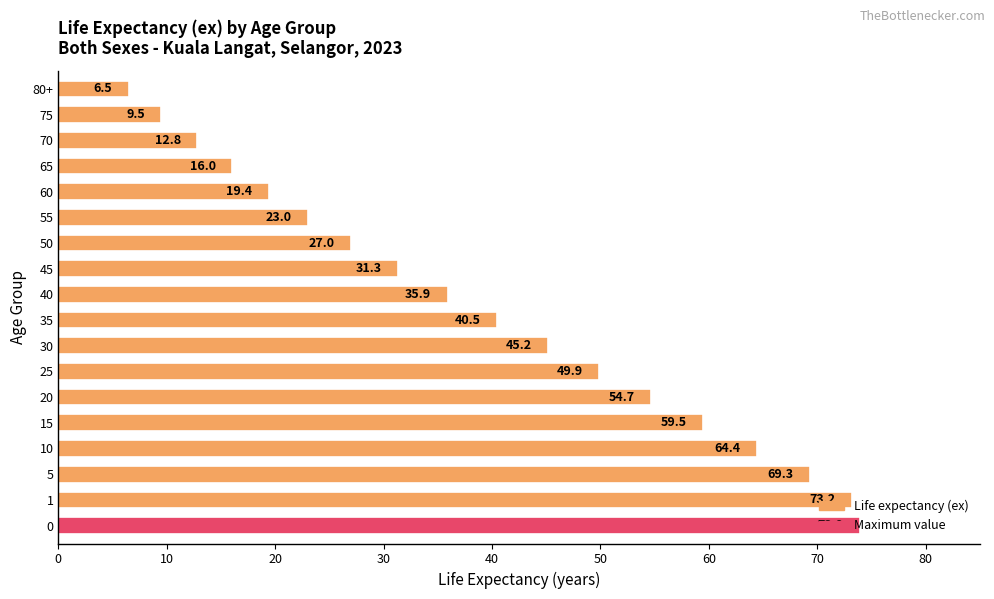

What is the minimum value shown in the chart?

6.5